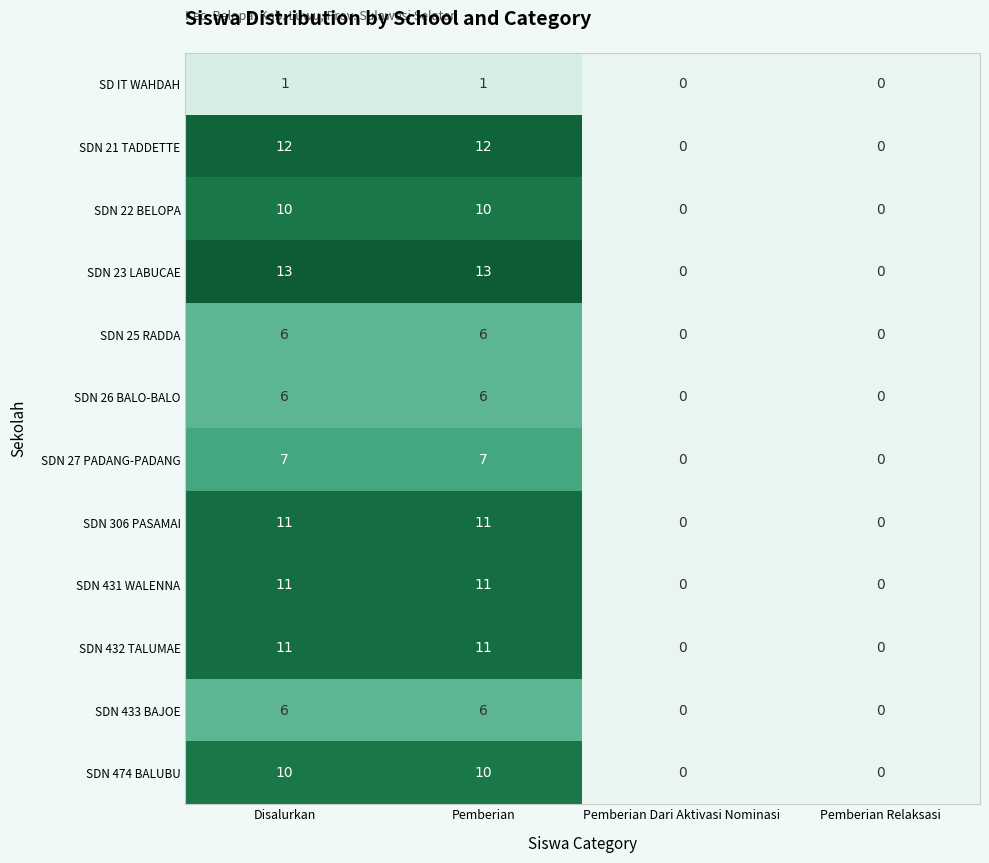

True or false: SDN 432 TALUMAE has a value of 7 at Pemberian Dari Aktivasi Nominasi.

False